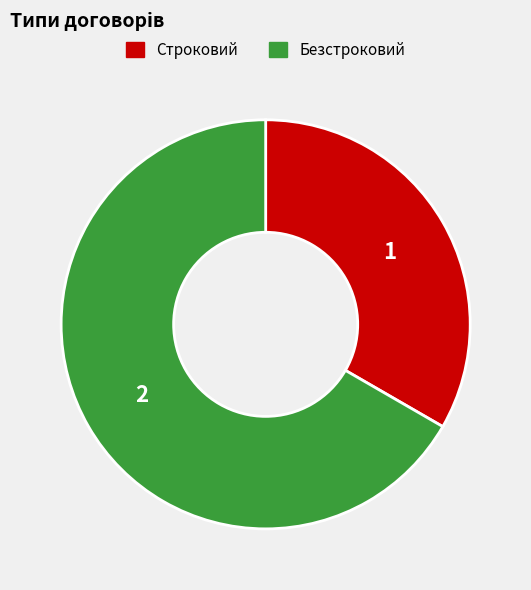

Is it true that Строковий is 33% of the pie?

True